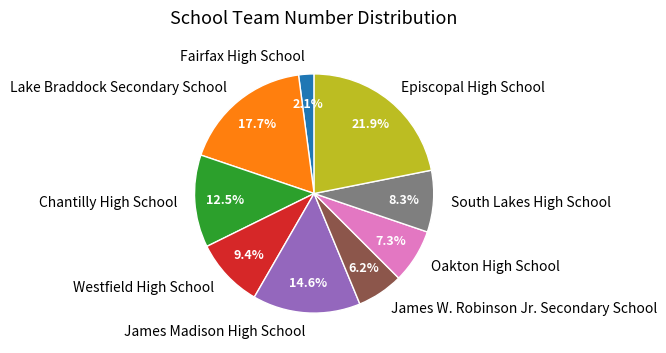

Is there any slice that represents more than half of the pie?

No